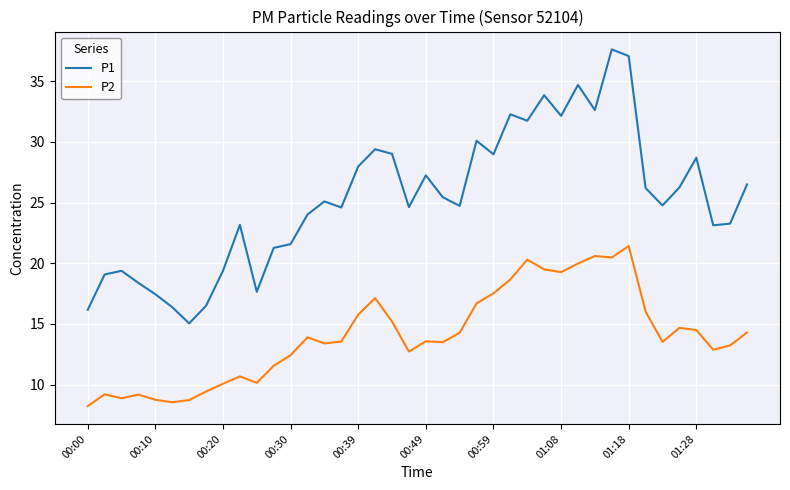

List the series in order of their peak value, lowest first.

P2, P1